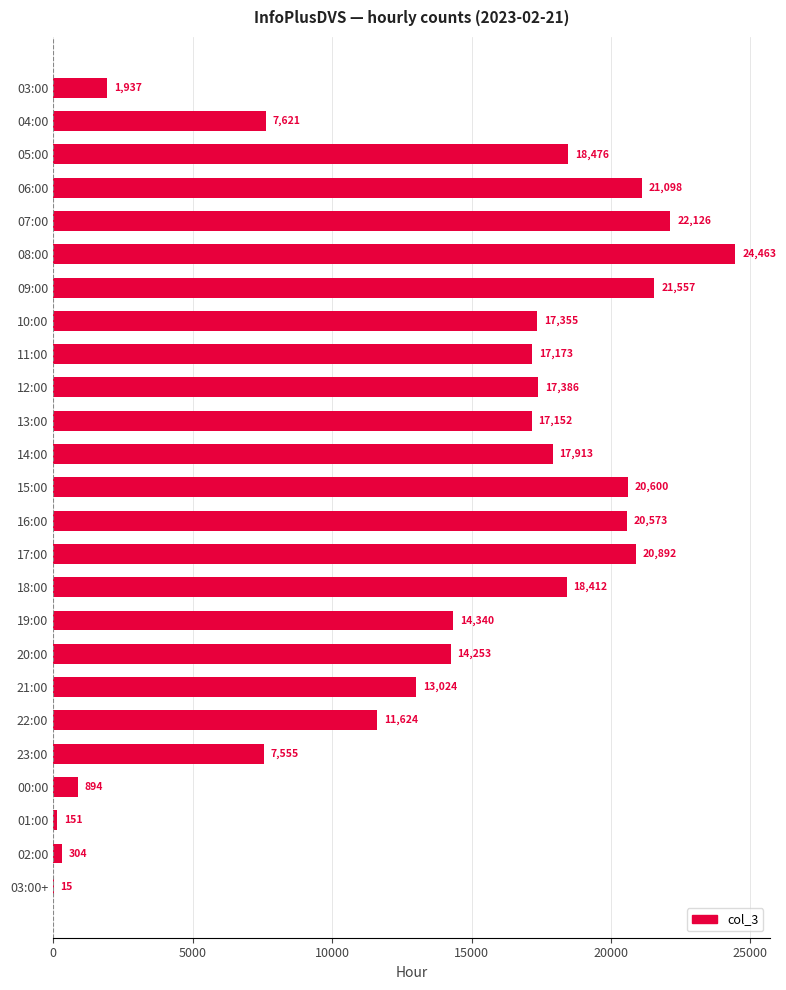

Does the chart contain stacked bars?

No